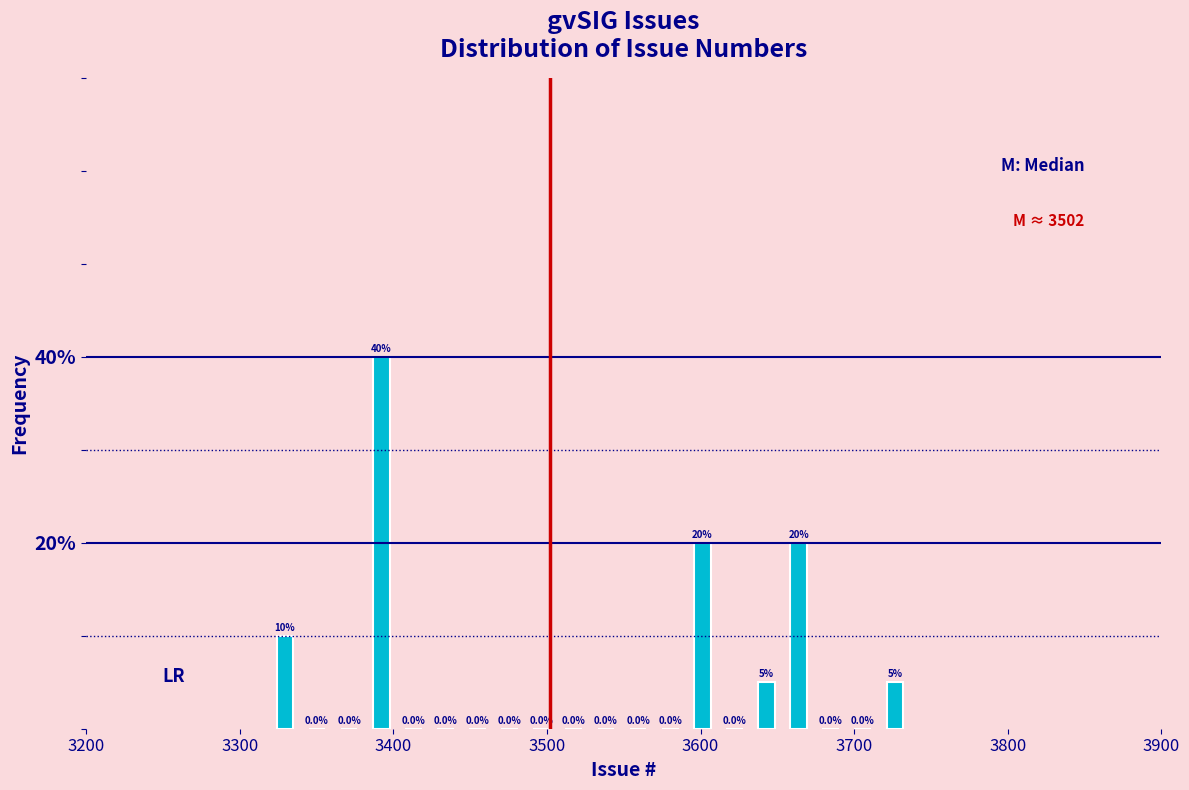

Read against the x-axis, roughly where is the centre of the tallest bar?

3390